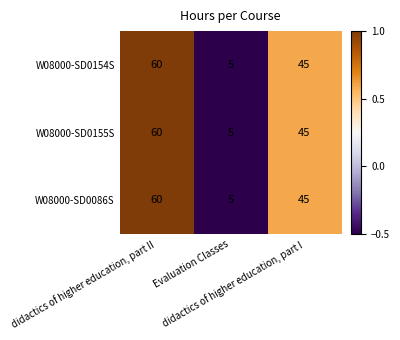

How many distinct data groups are displayed?

3